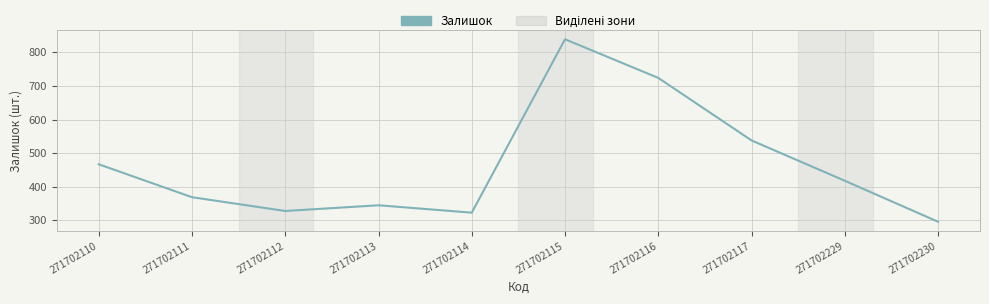

Approximately how many times larger is the value at 271702114 compared to 271702111?

0.9